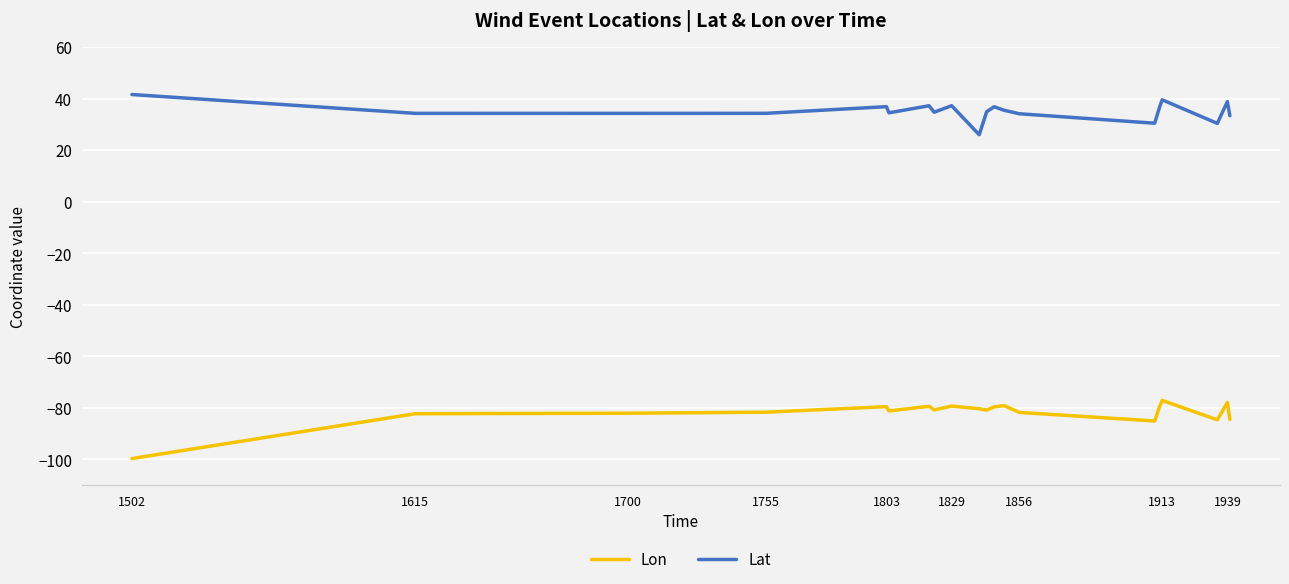

True or false: Lat and Lon cross at least once.

False